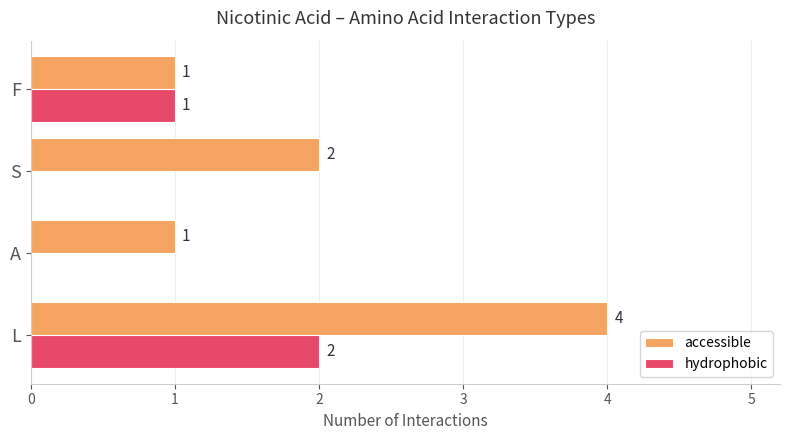

Which series changed the most between A and S?

accessible